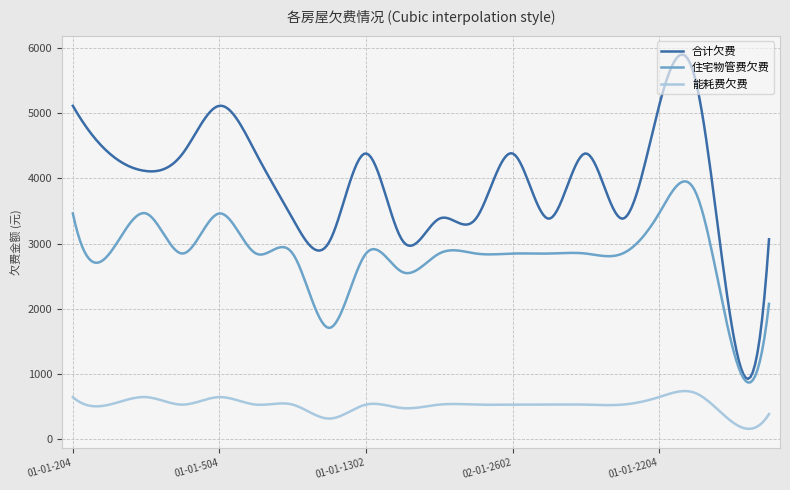

True or false: 能耗费欠费 and 合计欠费 intersect in this chart.

False